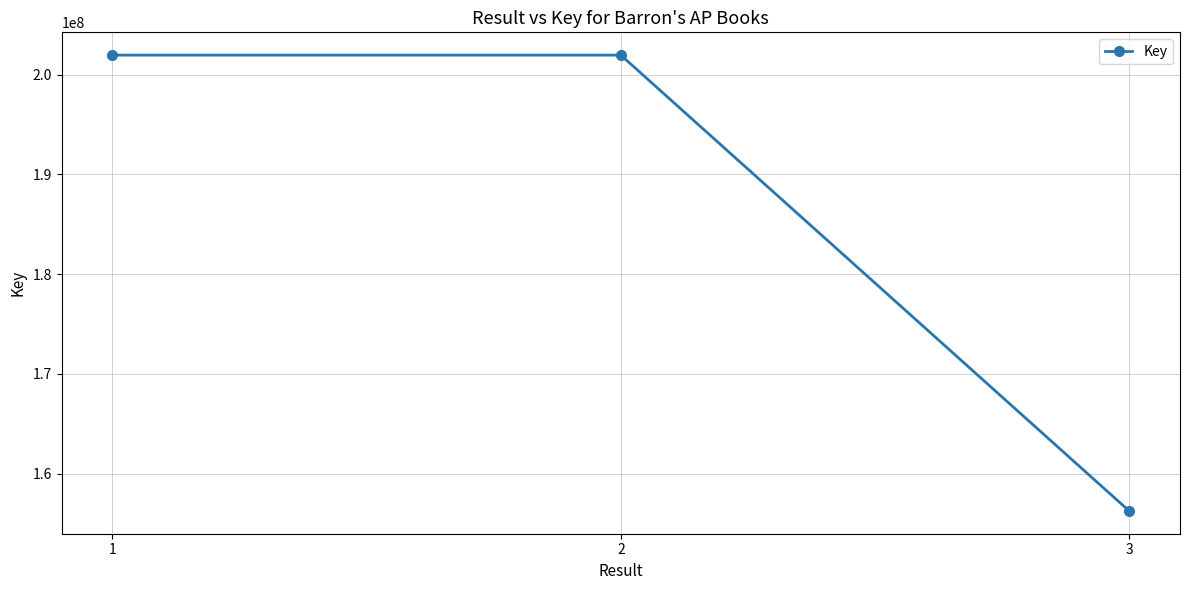

True or false: the data shows 201961425 at 2.

True